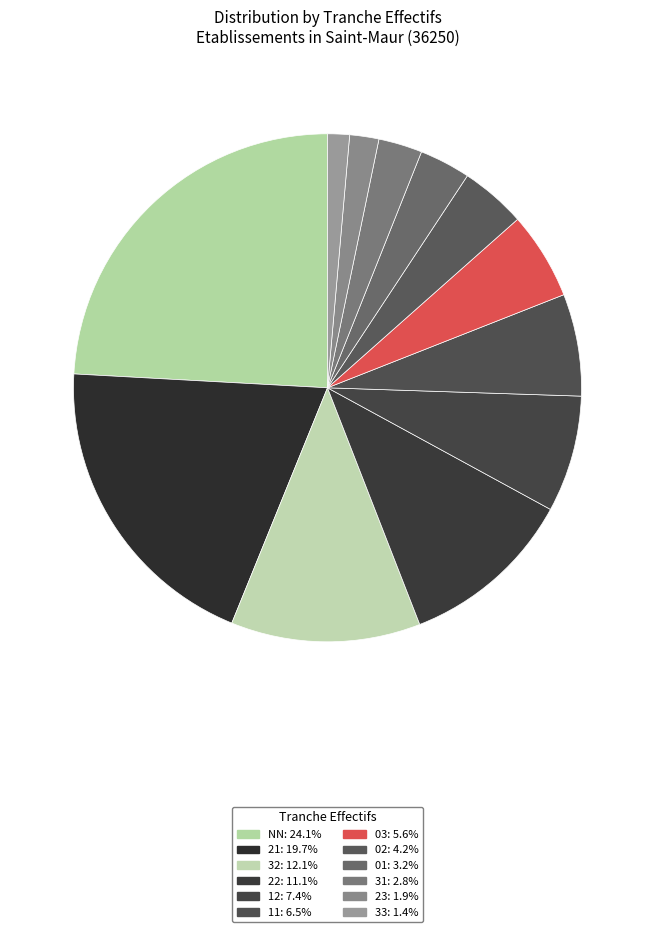

To the nearest percent, what is the difference between the 32 and 12 slice percentages?

5%